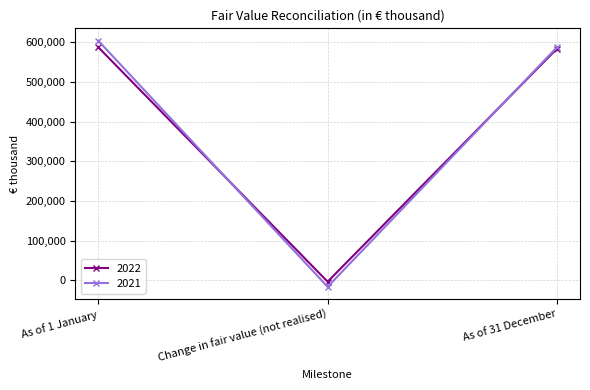

Reading right to left, extract all data points from this chart.

2022: As of 31 December=584432	Change in fair value (not realised)=-3606	As of 1 January=588038
2021: As of 31 December=588038	Change in fair value (not realised)=-16451	As of 1 January=604489